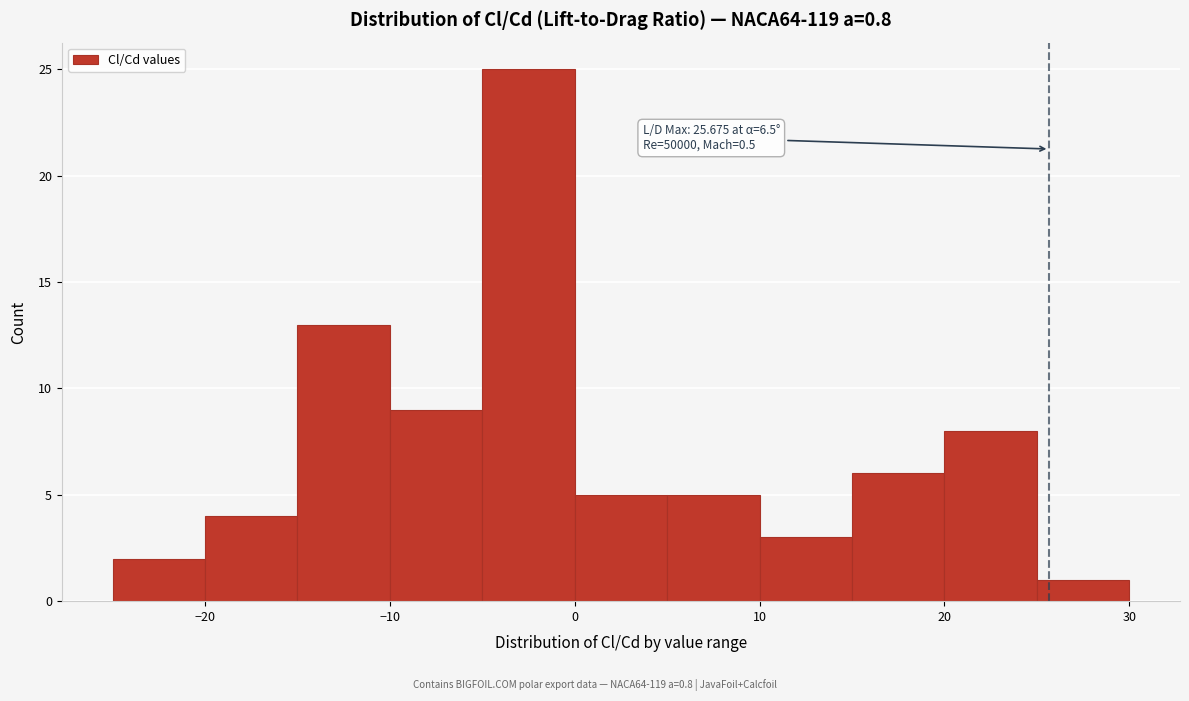

Which range on the x-axis has the tallest bar?

-5 to 0